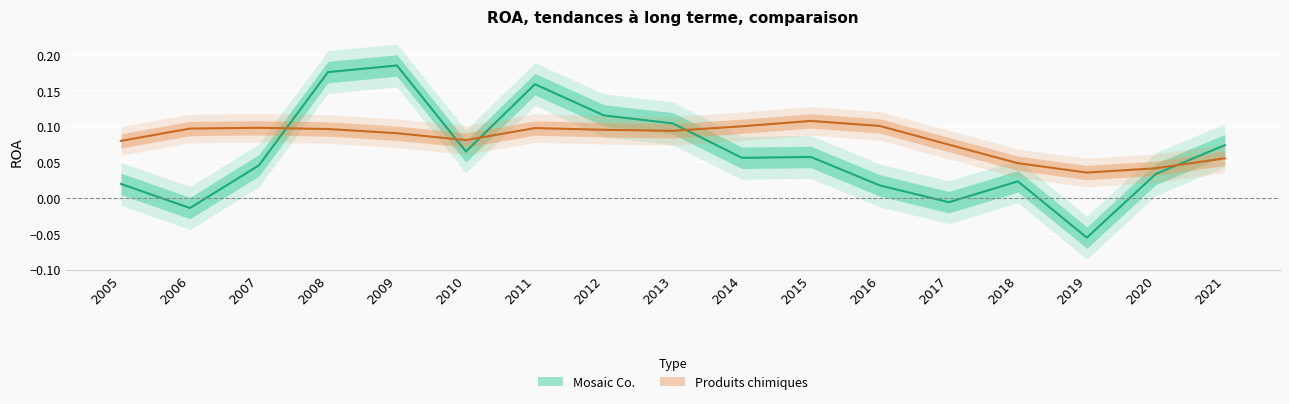

How many intersections are there between Produits chimiques and Mosaic Co.?

5